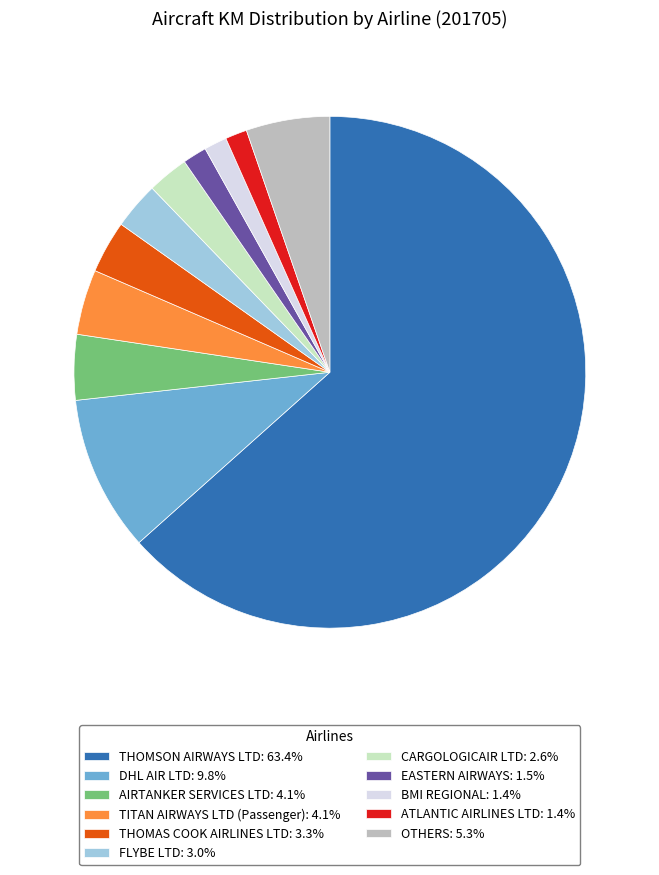

Approximately how many times larger is the value at ATLANTIC AIRLINES LTD: 1.4% compared to OTHERS: 5.3%?

0.3